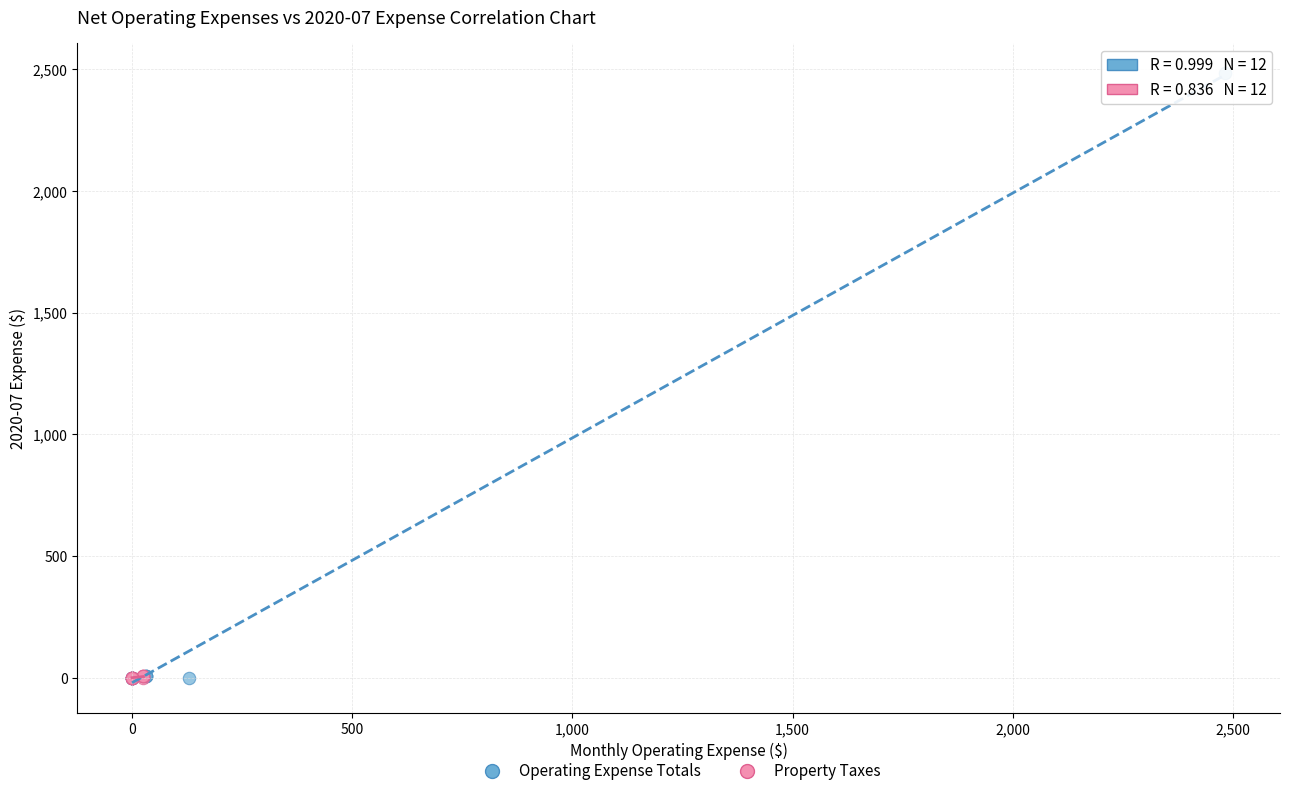

Which series has the largest Y range (max minus min)?

Operating Expense Totals